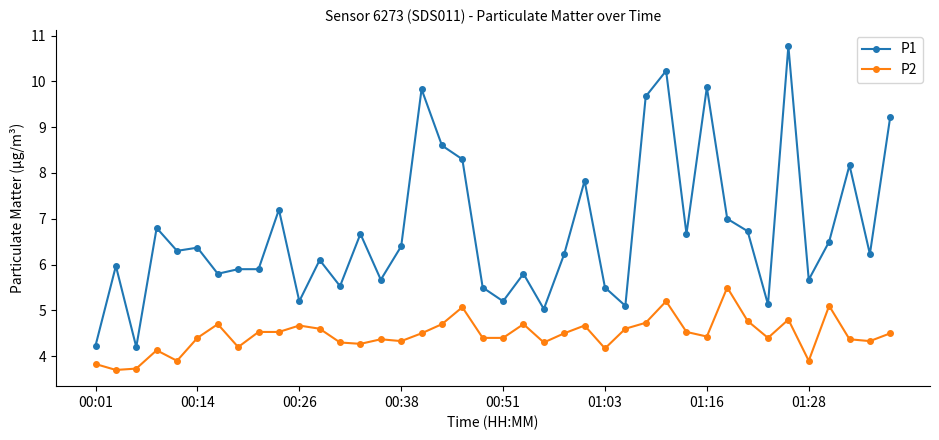

True or false: P2 and P1 intersect in this chart.

False